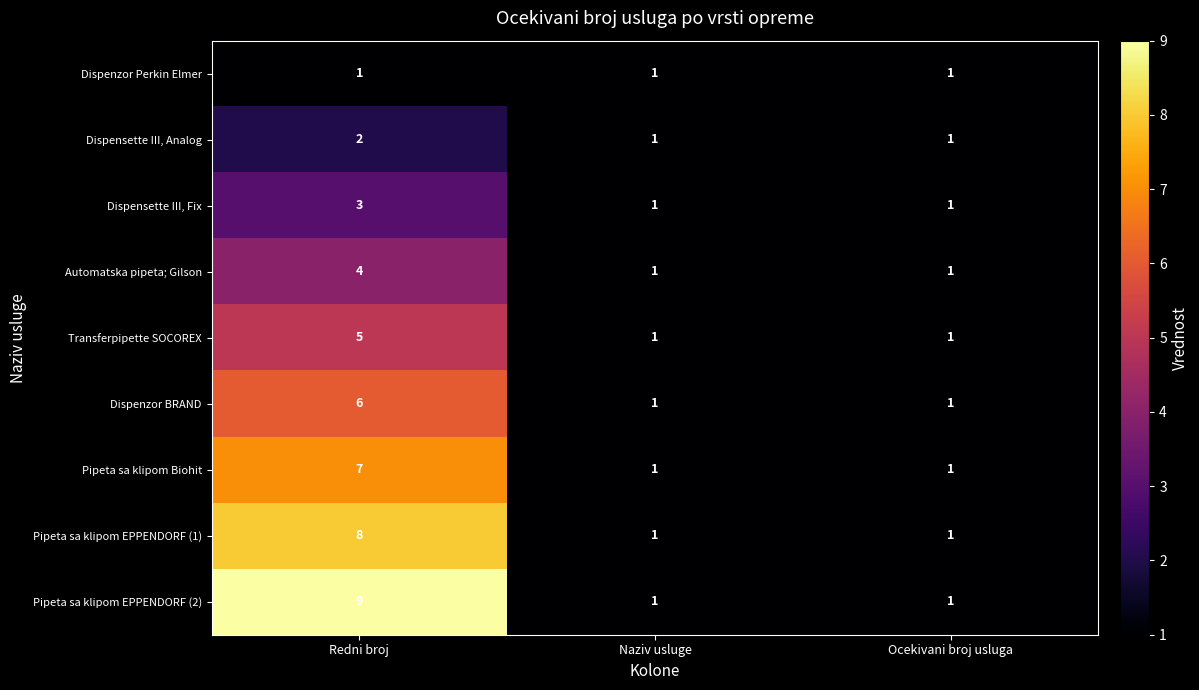

At which category is the sum across all series the highest?

Redni broj